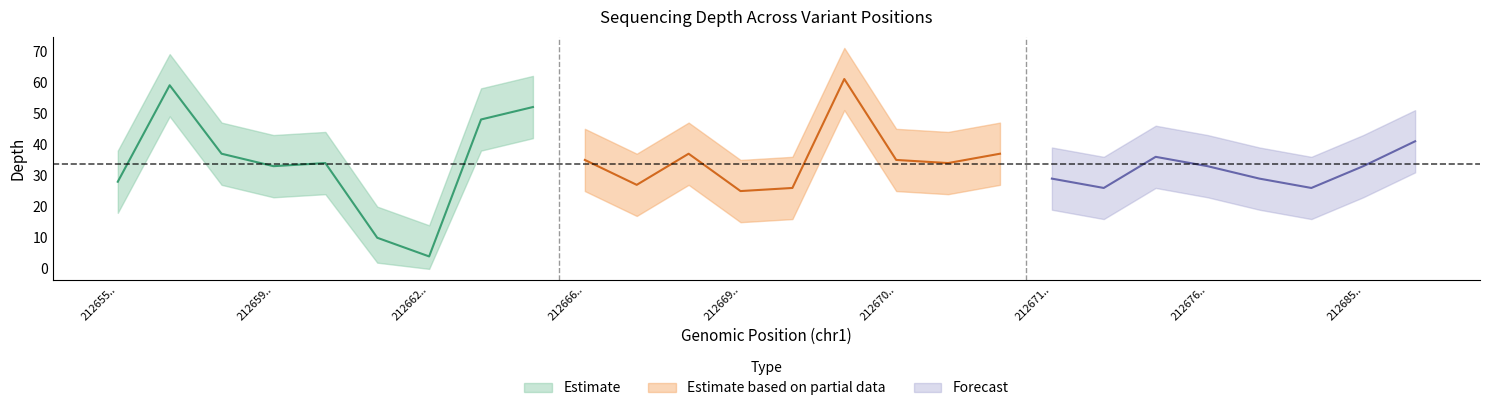

At how many categories does at least one series exceed 24?

24